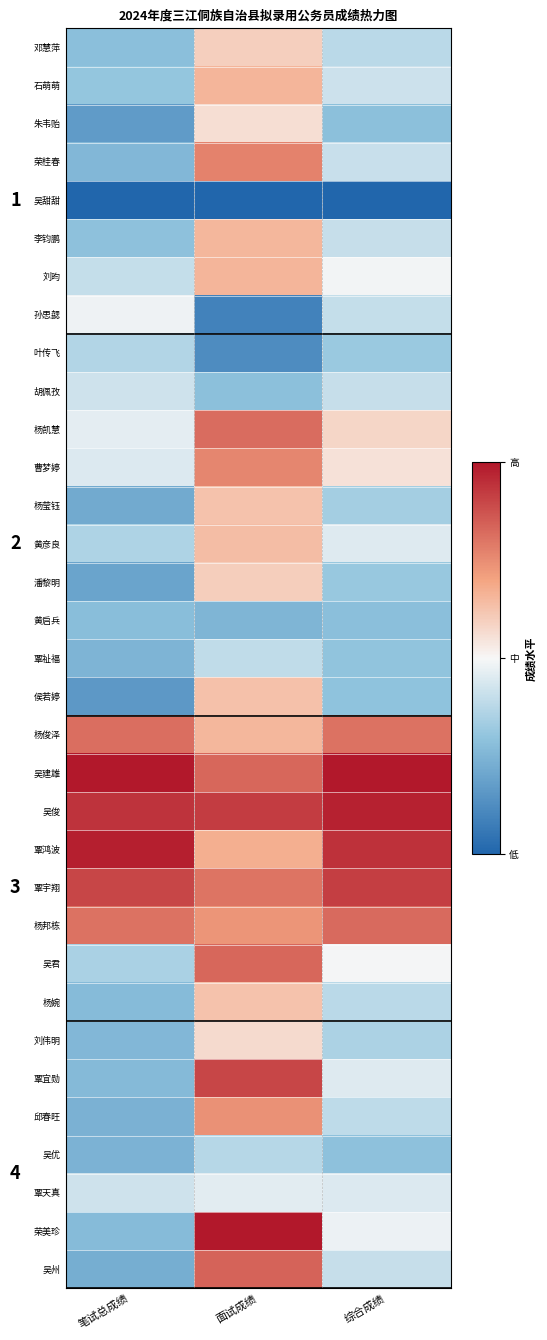

Count the number of data series in this chart.

33